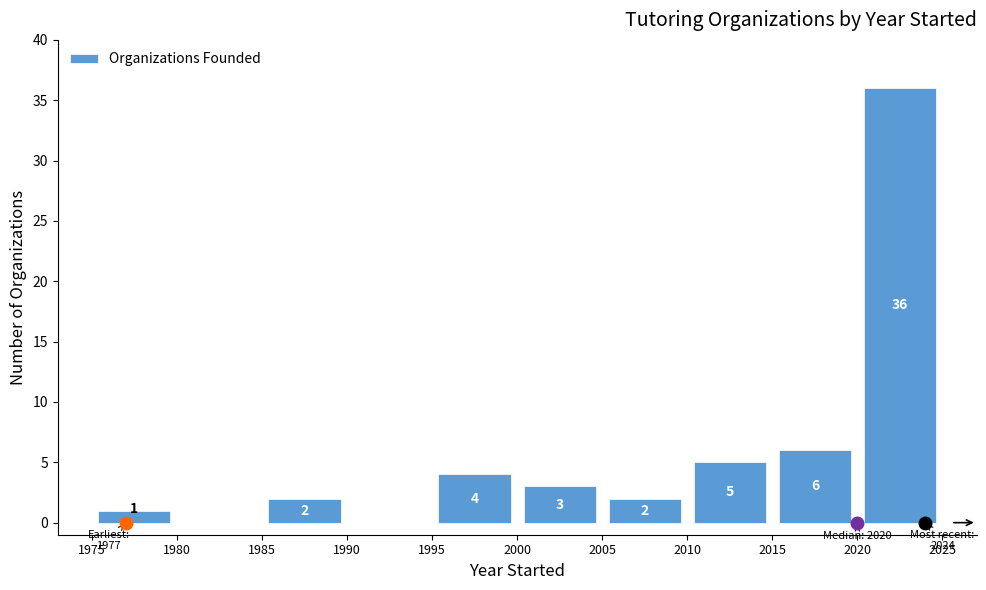

Which range on the x-axis has the tallest bar?

2020 to 2025